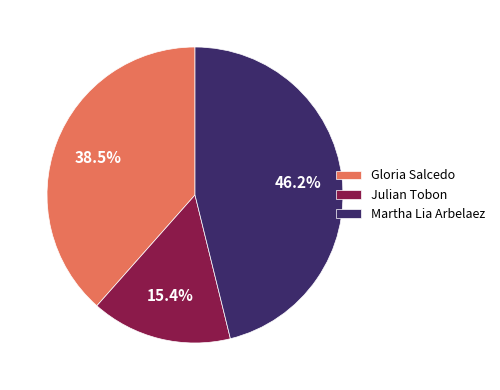

Which slice is the smallest?

Julian Tobon